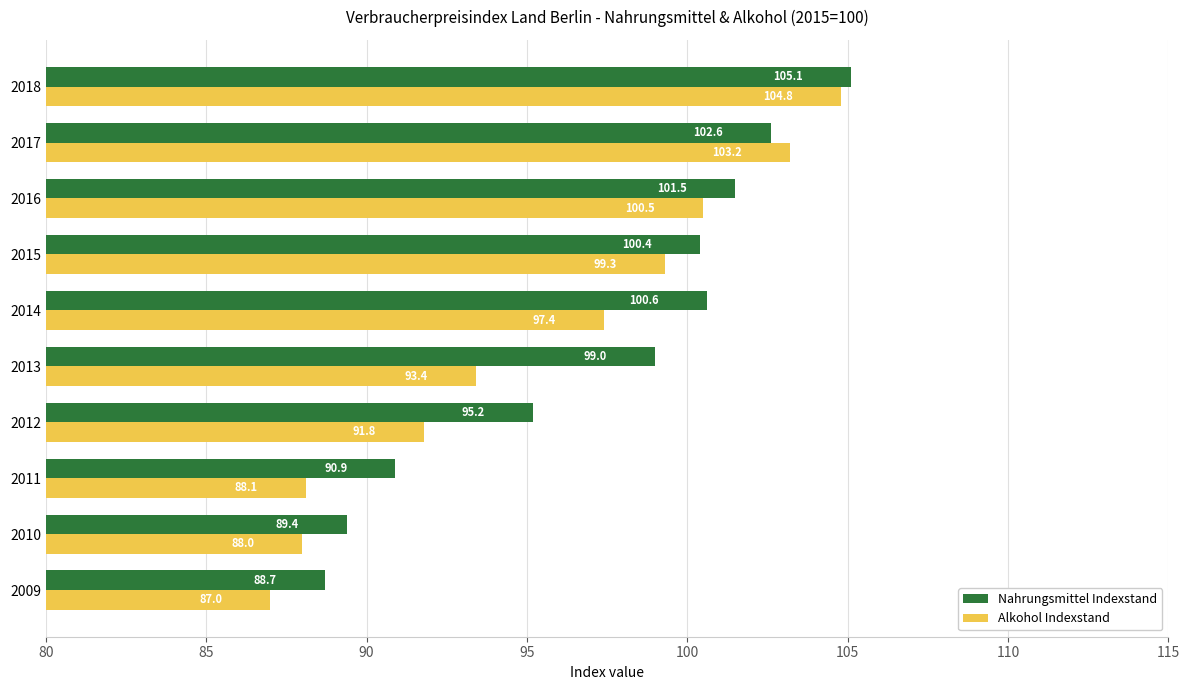

Which category has the highest value in the Alkohol Indexstand series?

2018